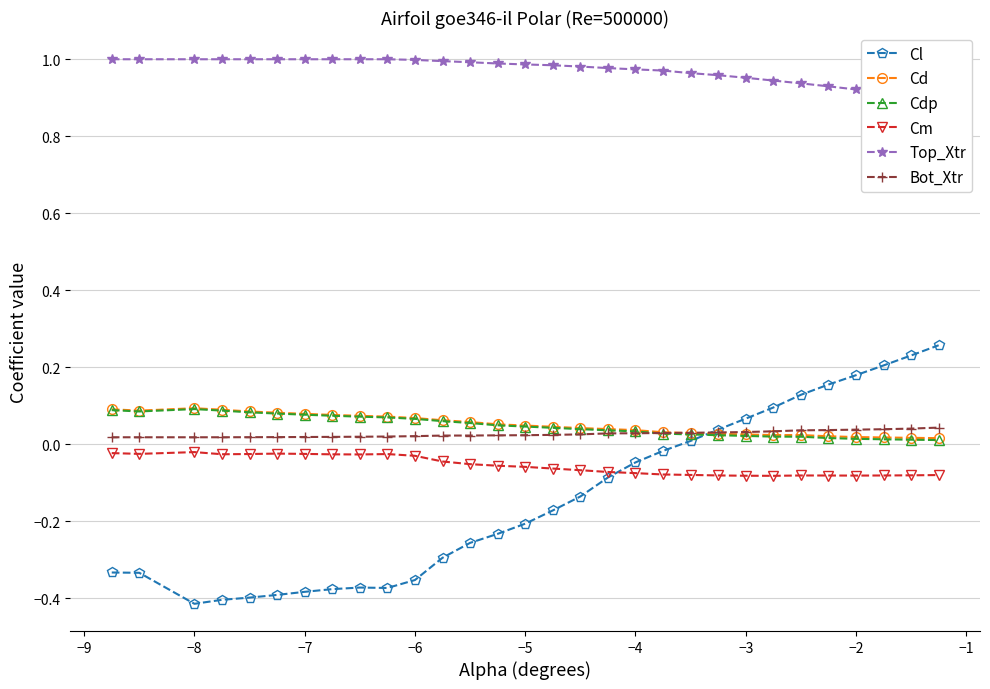

The Top_Xtr series shows 1.3 at −7. True or false?

False